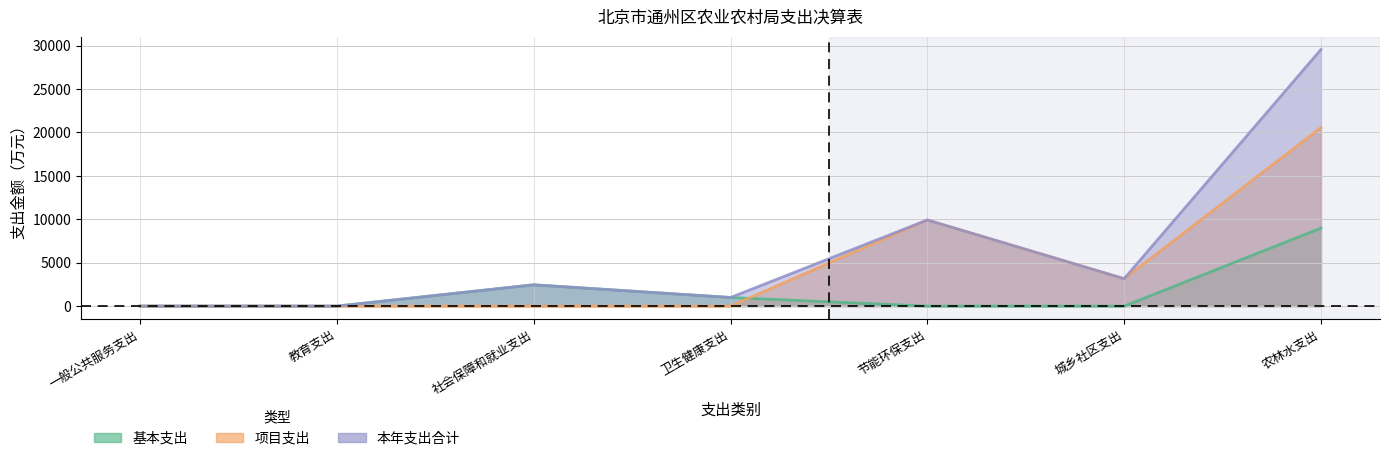

What position from the left is 教育支出?

2